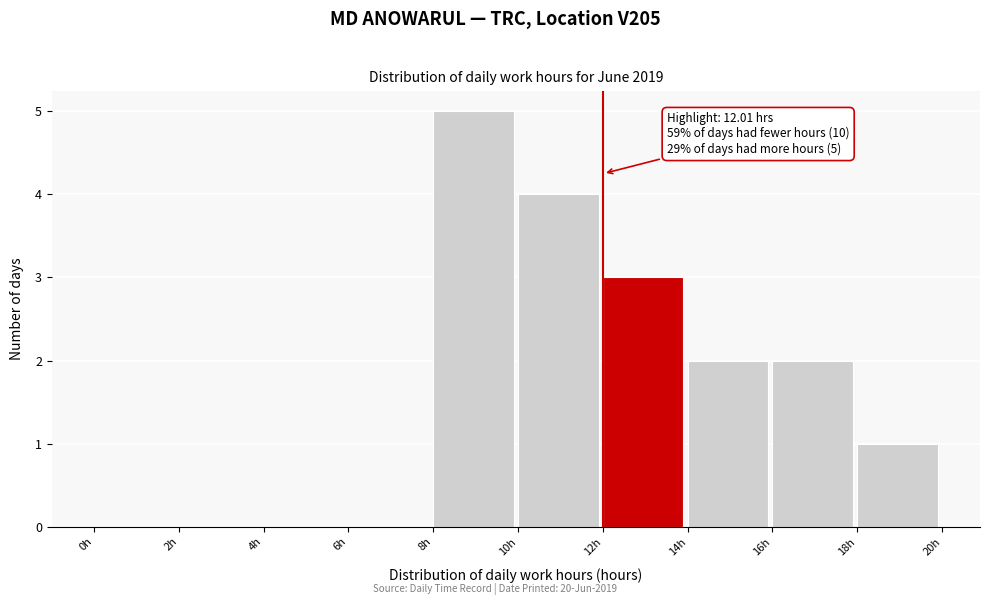

Over which range of the x-axis is the bar tallest?

8 to 10